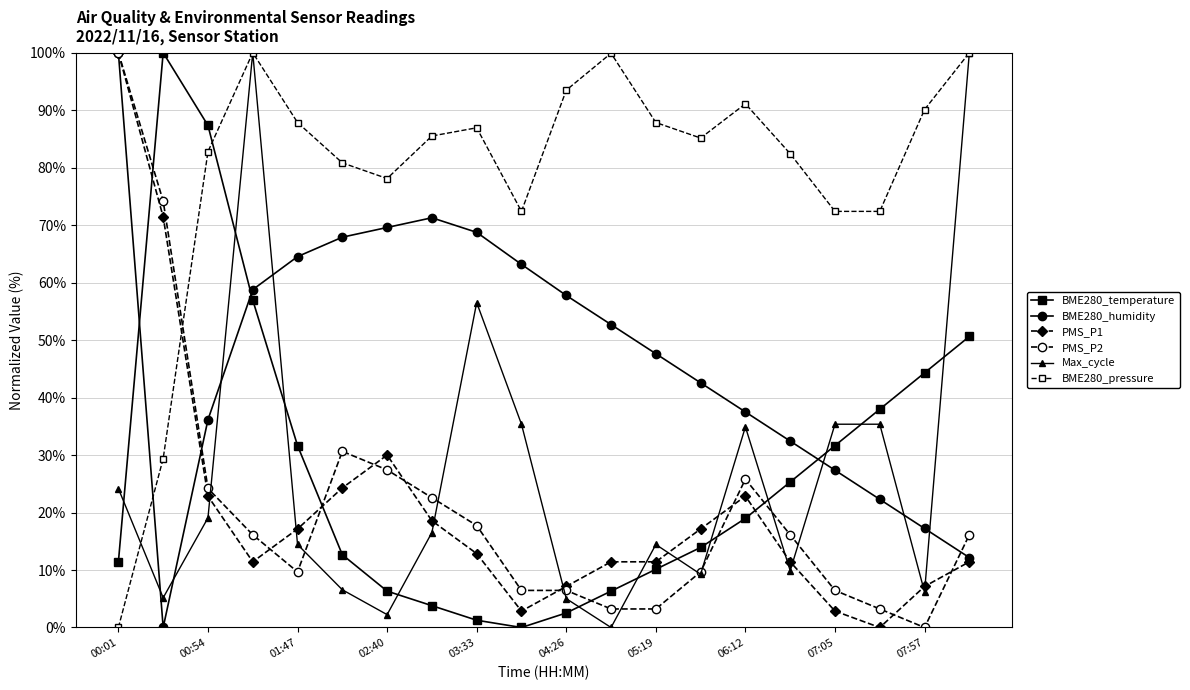

How many times do BME280_temperature and BME280_pressure cross each other?

1